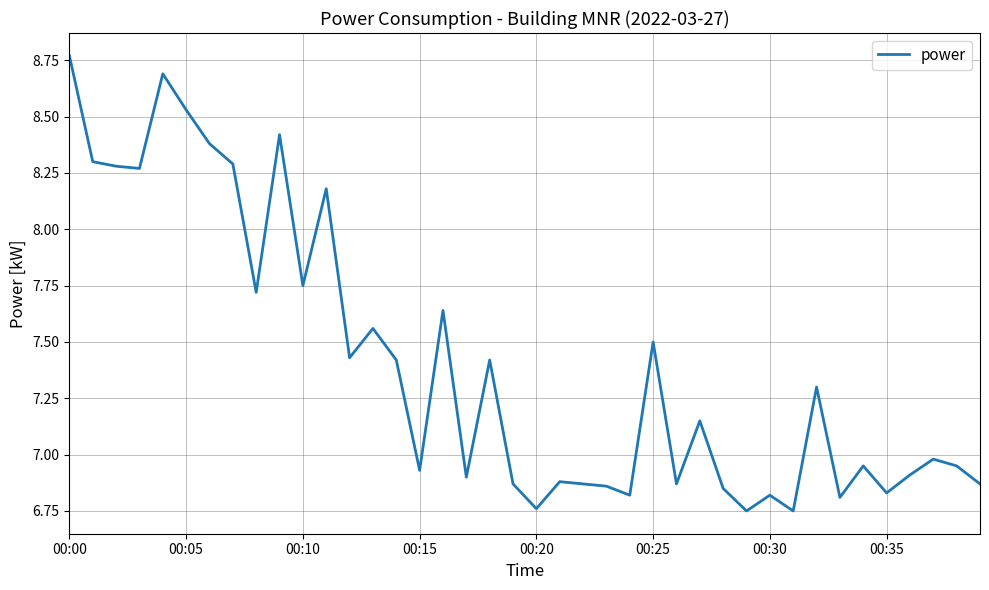

Does the chart have visible grid lines?

Yes